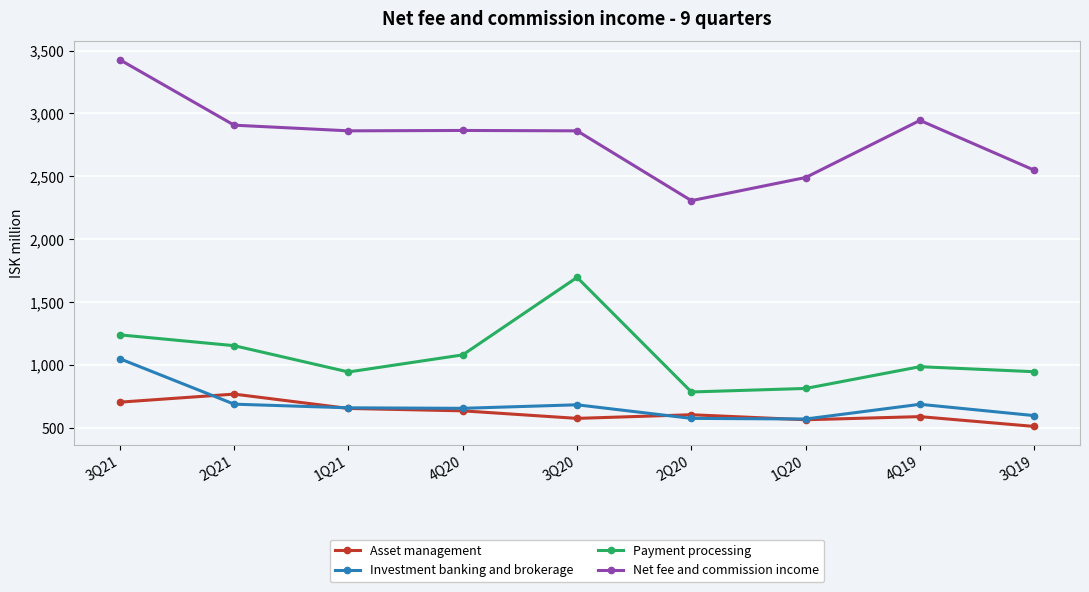

Does the chart have visible grid lines?

Yes